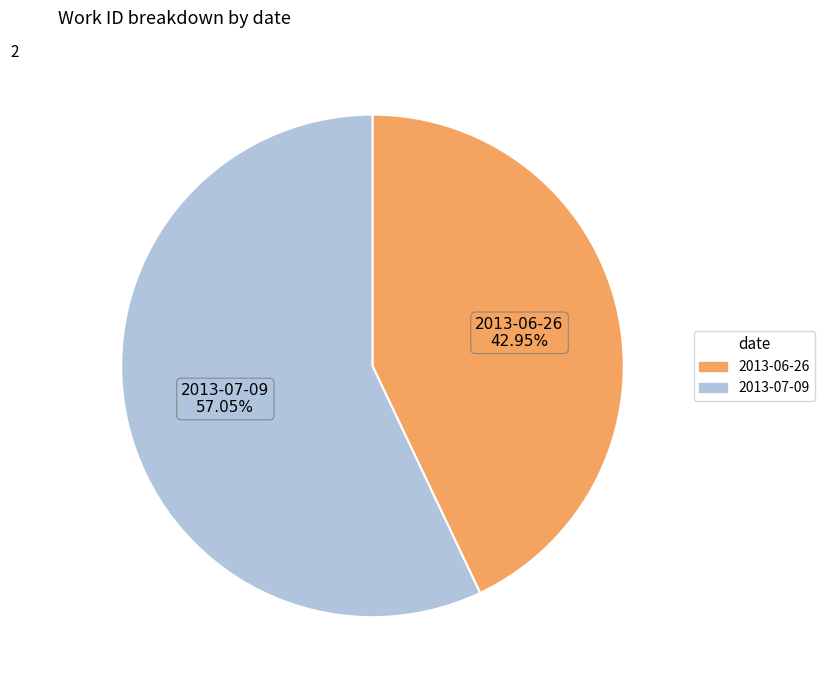

What percentage is the 2013-07-09 slice, to the nearest percent?

57%